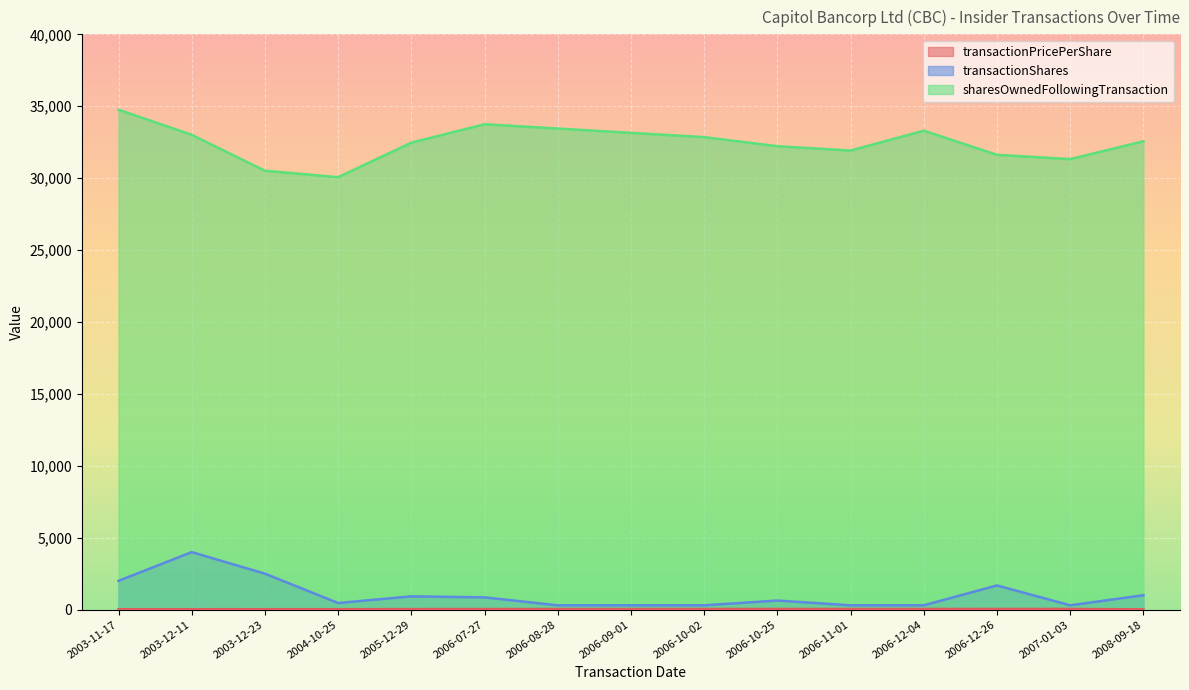

Reading right to left, extract all data points from this chart.

transactionPricePerShare: 2008-09-18=16.1	2007-01-03=46.6	2006-12-26=46.7	2006-12-04=44.7	2006-11-01=46.6	2006-10-25=45.6	2006-10-02=44.5	2006-09-01=42.5	2006-08-28=41.0	2006-07-27=40.0	2005-12-29=37.9	2004-10-25=29.7	2003-12-23=29.5	2003-12-11=28.6	2003-11-17=27.6
transactionShares: 2008-09-18=1000.0	2007-01-03=300.0	2006-12-26=1680.0	2006-12-04=300.0	2006-11-01=300.0	2006-10-25=631.0	2006-10-02=300.0	2006-09-01=300.0	2006-08-28=300.0	2006-07-27=852.0	2005-12-29=923.0	2004-10-25=460.0	2003-12-23=2500.0	2003-12-11=4000.0	2003-11-17=2000.0
sharesOwnedFollowingTransaction: 2008-09-18=32563.0	2007-01-03=31323.0	2006-12-26=31623.0	2006-12-04=33301.0	2006-11-01=31921.0	2006-10-25=32221.0	2006-10-02=32852.0	2006-09-01=33149.0	2006-08-28=33449.0	2006-07-27=33749.0	2005-12-29=32466.0	2004-10-25=30068.0	2003-12-23=30514.0	2003-12-11=33014.0	2003-11-17=34758.0